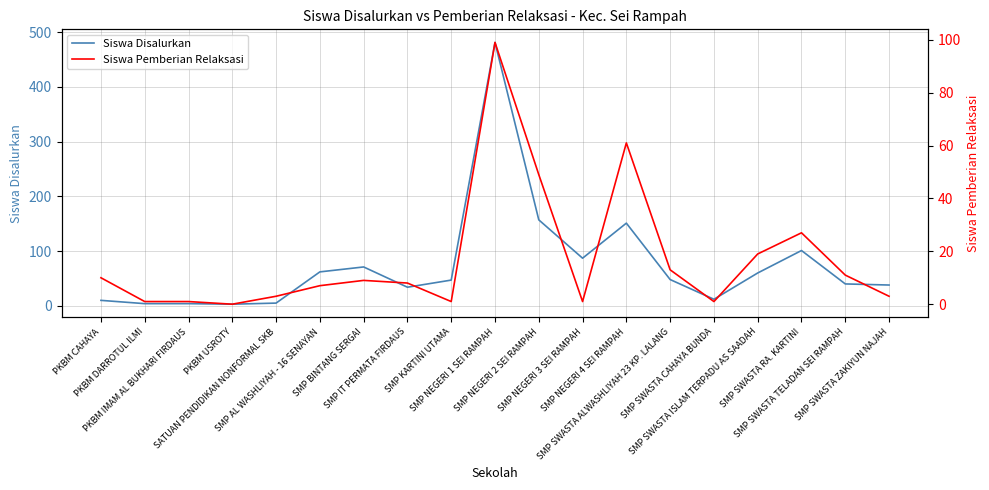

Which has a higher value, PKBM USROTY or SMP SWASTA ISLAM TERPADU AS SAADAH?

SMP SWASTA ISLAM TERPADU AS SAADAH